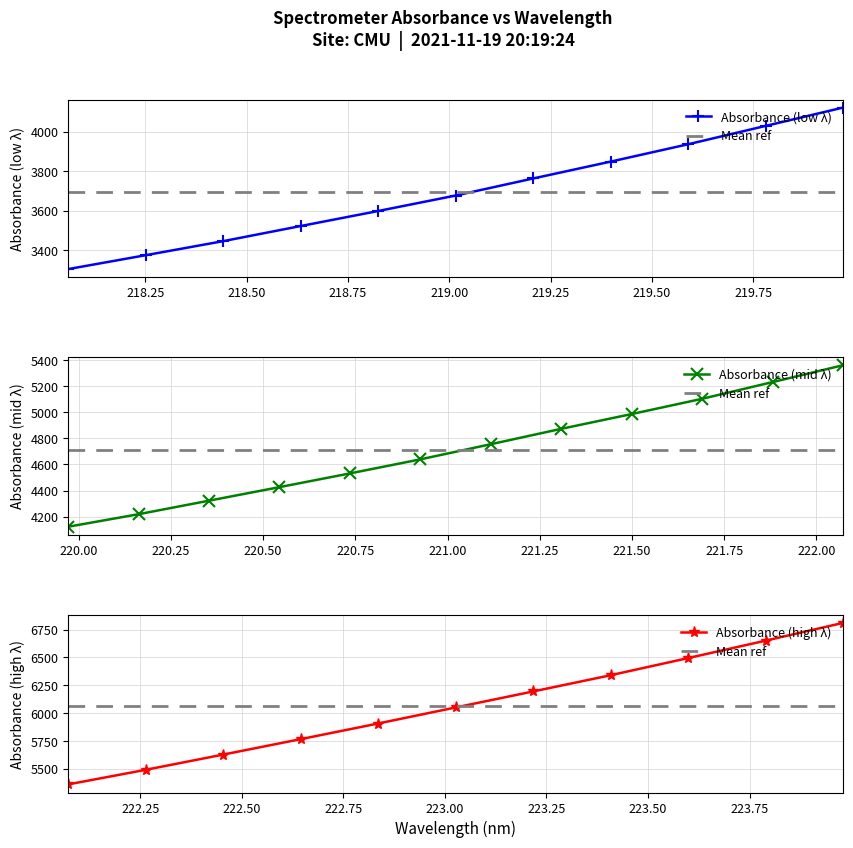

Reading right to left, list all the values displayed in this chart.

31=6810.8	30=6651.2	29=6494.8	28=6340.7	27=6195.0	26=6051.3	25=5907.2	24=5766.5	23=5627.9	22=5491.2	21=5360.1	20=5231.1	19=5103.0	18=4986.2	17=4872.9	16=4755.0	15=4638.9	14=4531.2	13=4426.1	12=4322.3	11=4218.6	10=4122.3	9=4029.5	8=3936.7	7=3849.0	6=3763.7	5=3677.4	4=3599.1	3=3523.1	2=3446.7	1=3375.6	0=3305.3